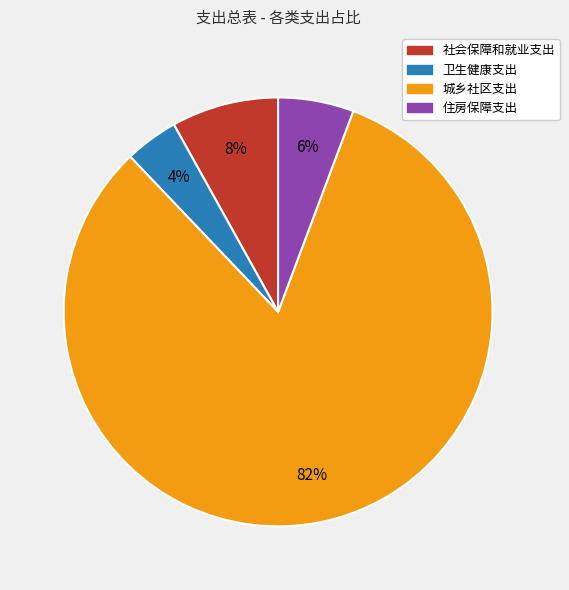

Rank the categories by value from highest to lowest.

城乡社区支出, 社会保障和就业支出, 住房保障支出, 卫生健康支出